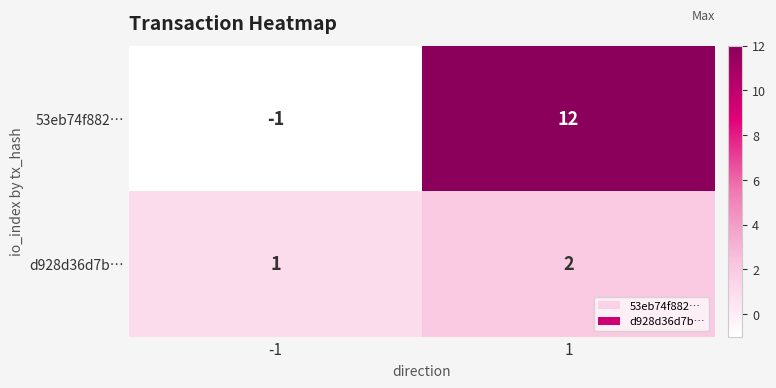

Reading left to right, what are all the values shown in this chart?

53eb74f882…: -1	12
d928d36d7b…: 1	2